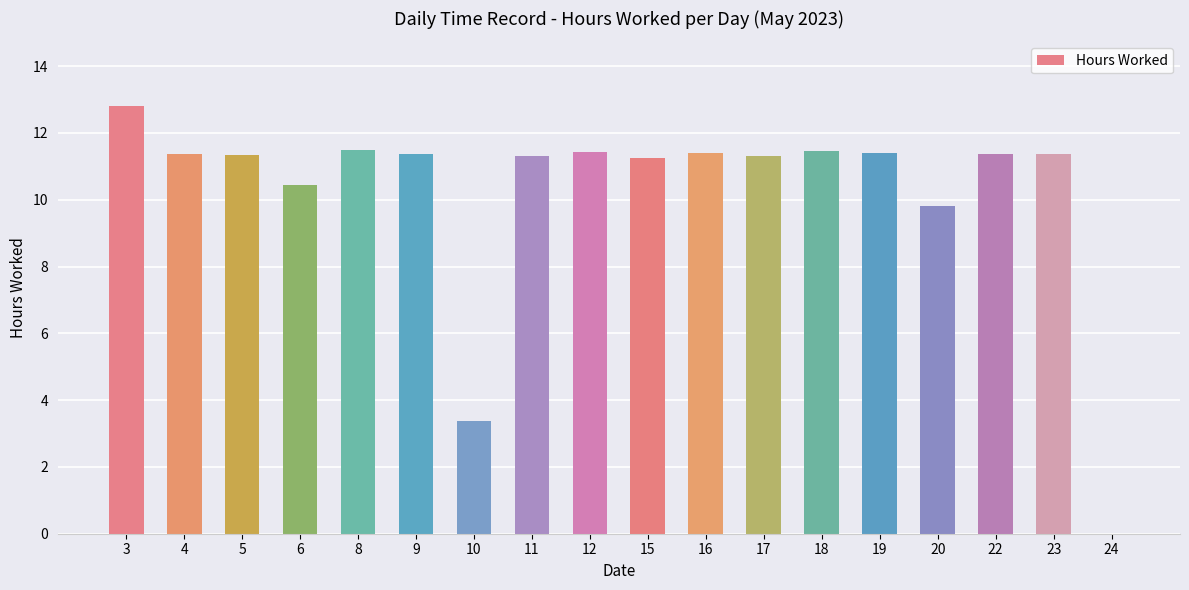

What is the sum of all values?

184.3